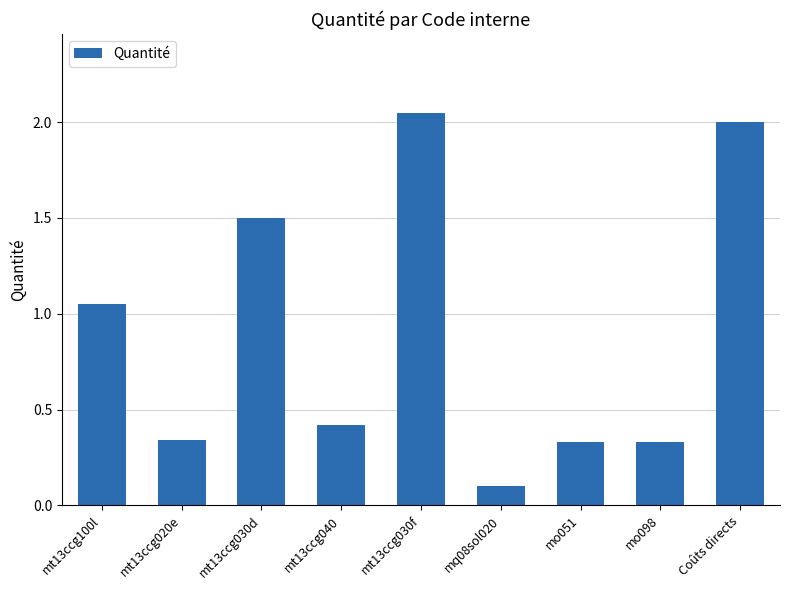

What is the label of the 6th bar from the left?

mq08sol020